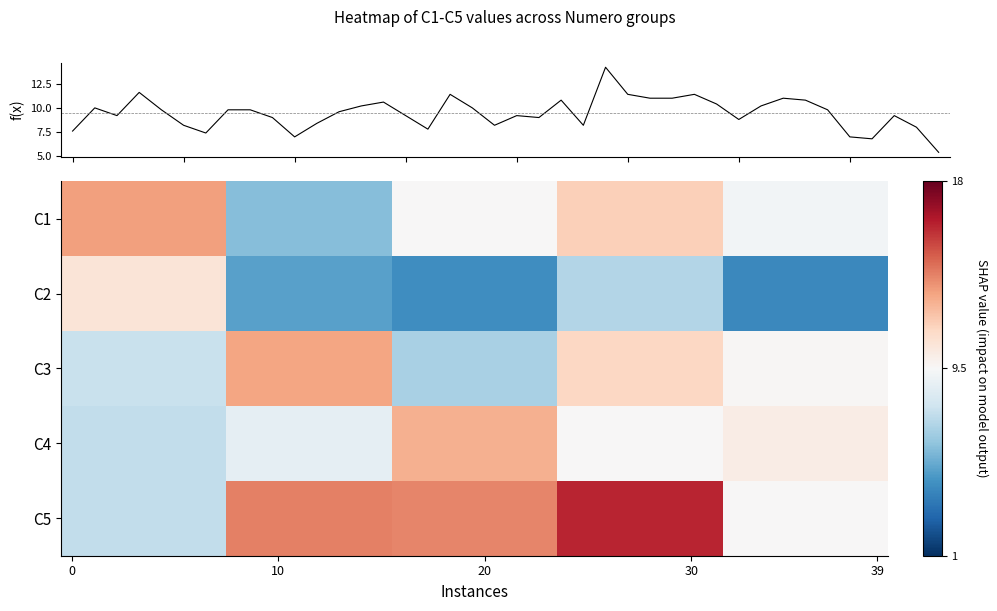

True or false: C3 has a value of 6.8 at 20.

True